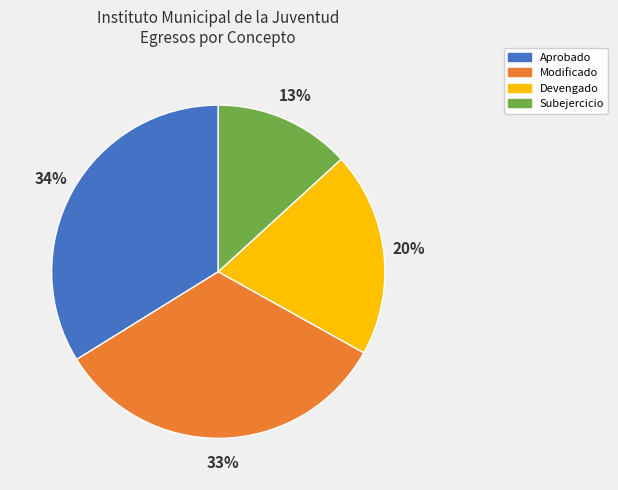

Rank the categories by value from highest to lowest.

Aprobado, Modificado, Devengado, Subejercicio